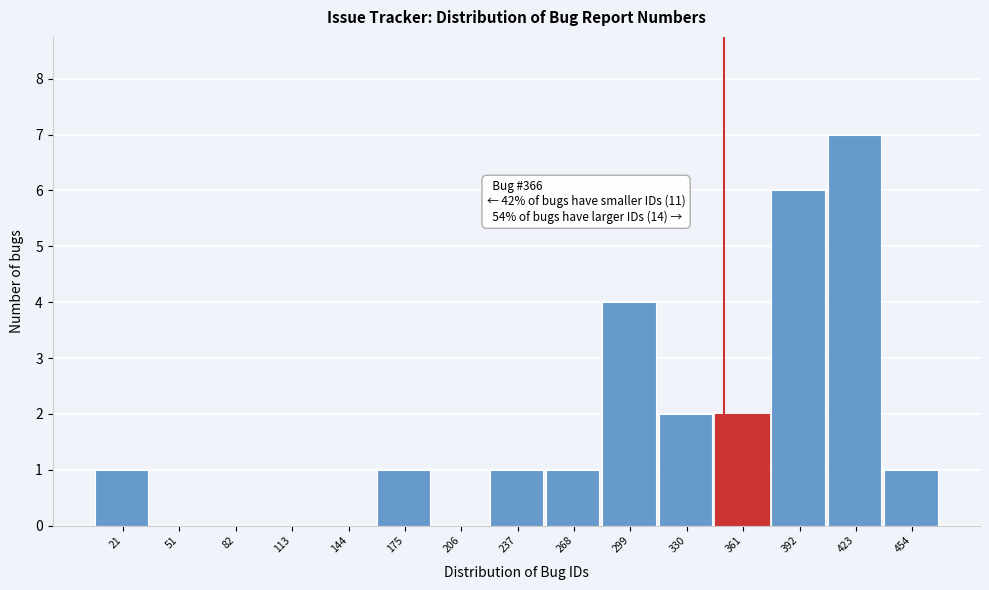

Reading left to right, extract all data points from this chart.

21=1	51=0	82=0	113=0	144=0	175=1	206=0	237=1	268=1	299=4	330=2	361=2	392=6	423=7	454=1